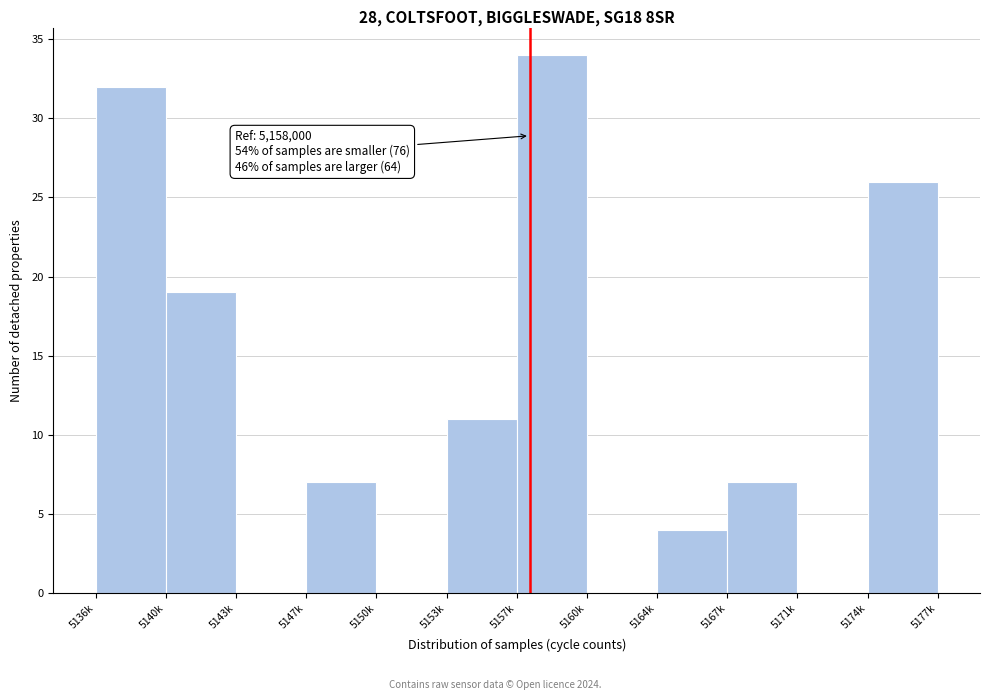

Reading left to right, transcribe all the data shown in this chart.

5136k=32	5140k=19	5143k=0	5147k=7	5150k=0	5153k=11	5157k=34	5160k=0	5164k=4	5167k=7	5171k=0	5174k=26